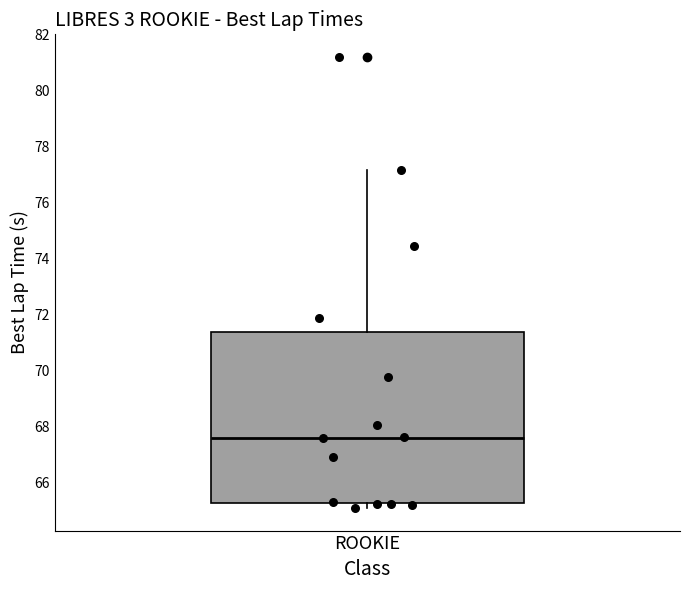

Transcribe this box plot: give where the median line is, the range the box spans, and where the two whiskers end, as read against the y-axis. The values are not printed on the chart, so give them approximately, as read against the axis.

median 67.6, box 65.2 to 71.4, whiskers 65.0 to 77.2